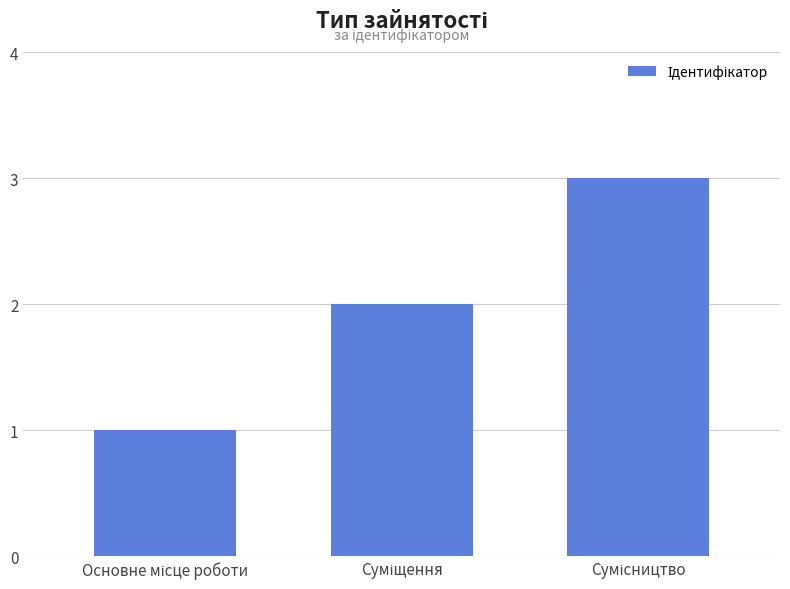

What is the value of the 1st bar from the left?

1